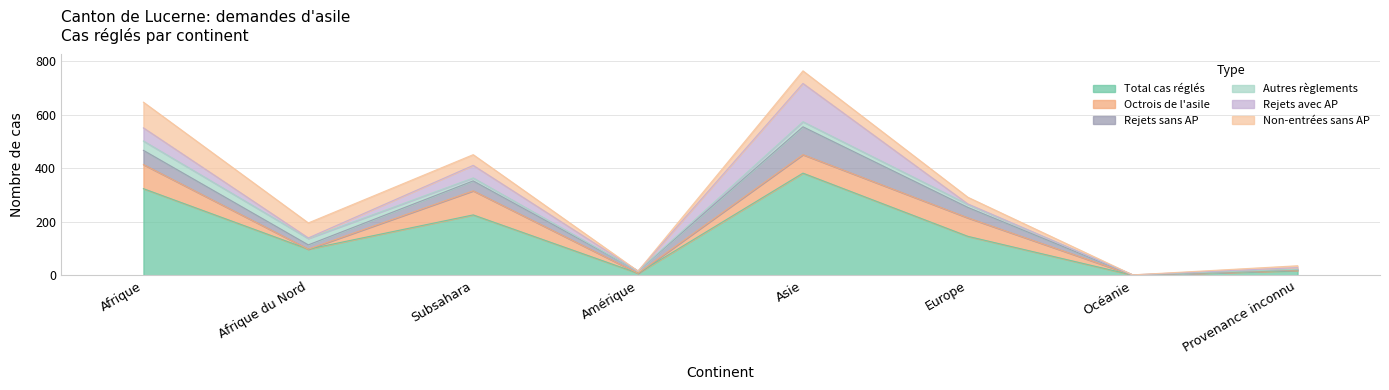

Is the value of Rejets avec AP at Provenance inconnu greater than the value of Total cas réglés at Océanie?

Yes